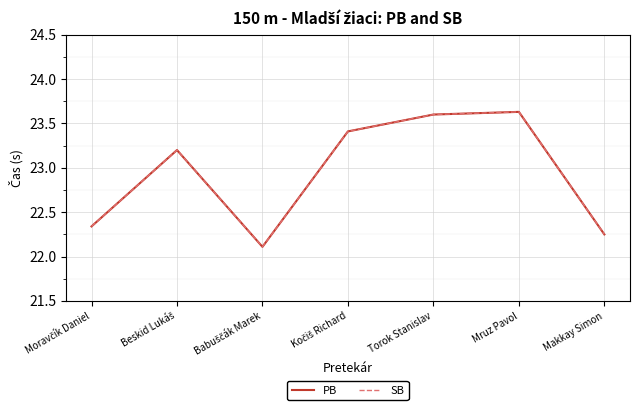

At which label does PB reach its peak?

Mruz Pavol